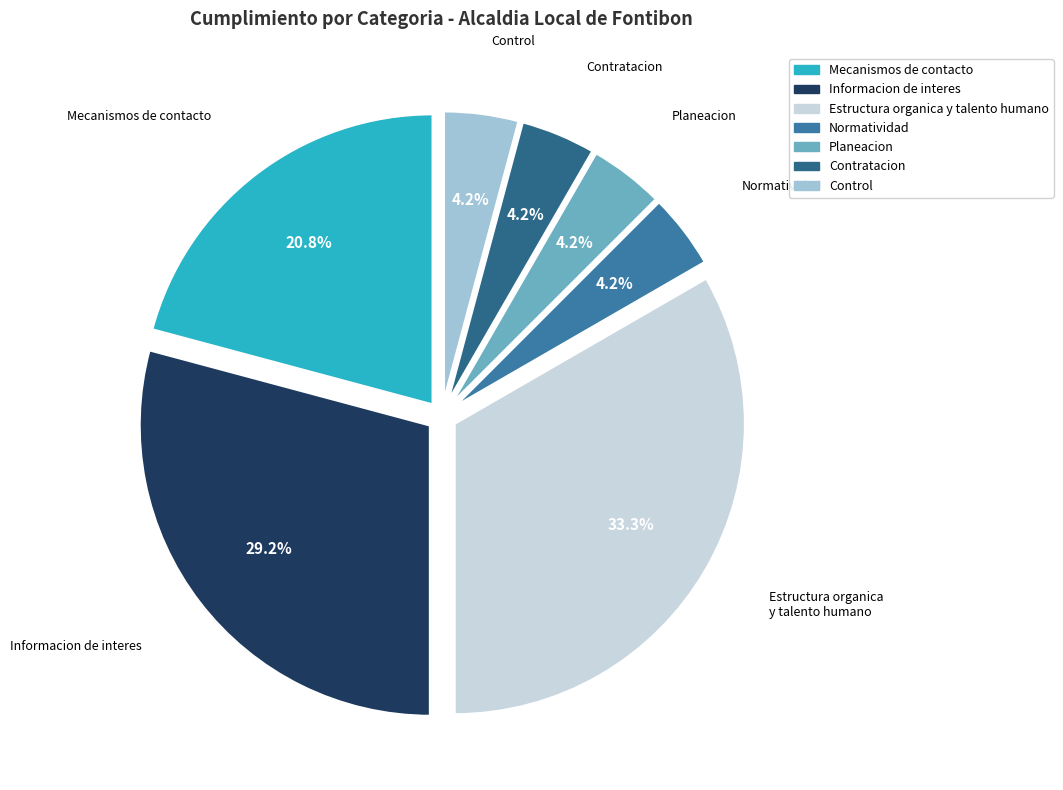

True or false: Control accounts for 4% of the total.

True